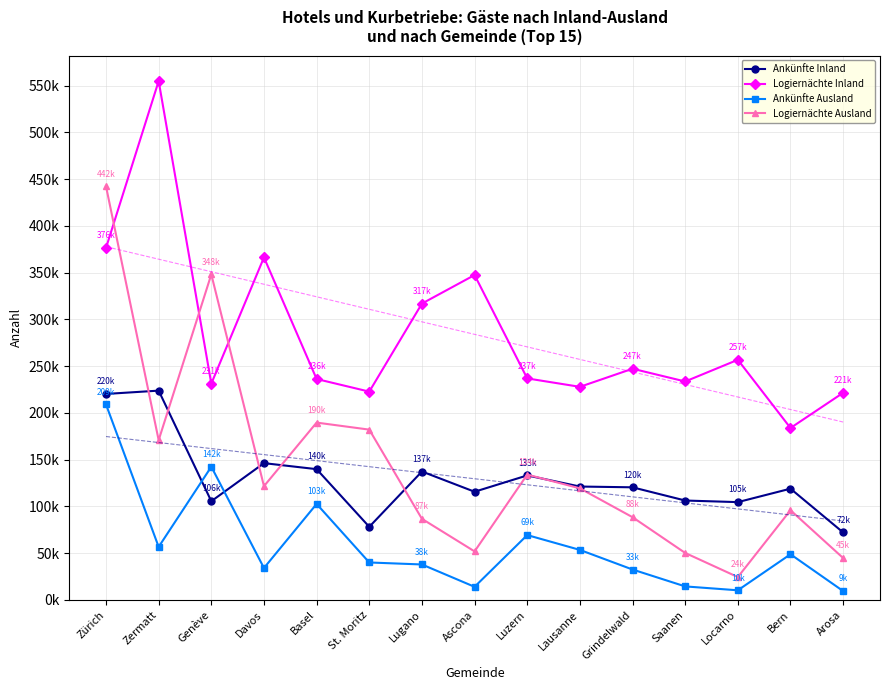

What is the sum of all Logiernächte Inland values?

4259075